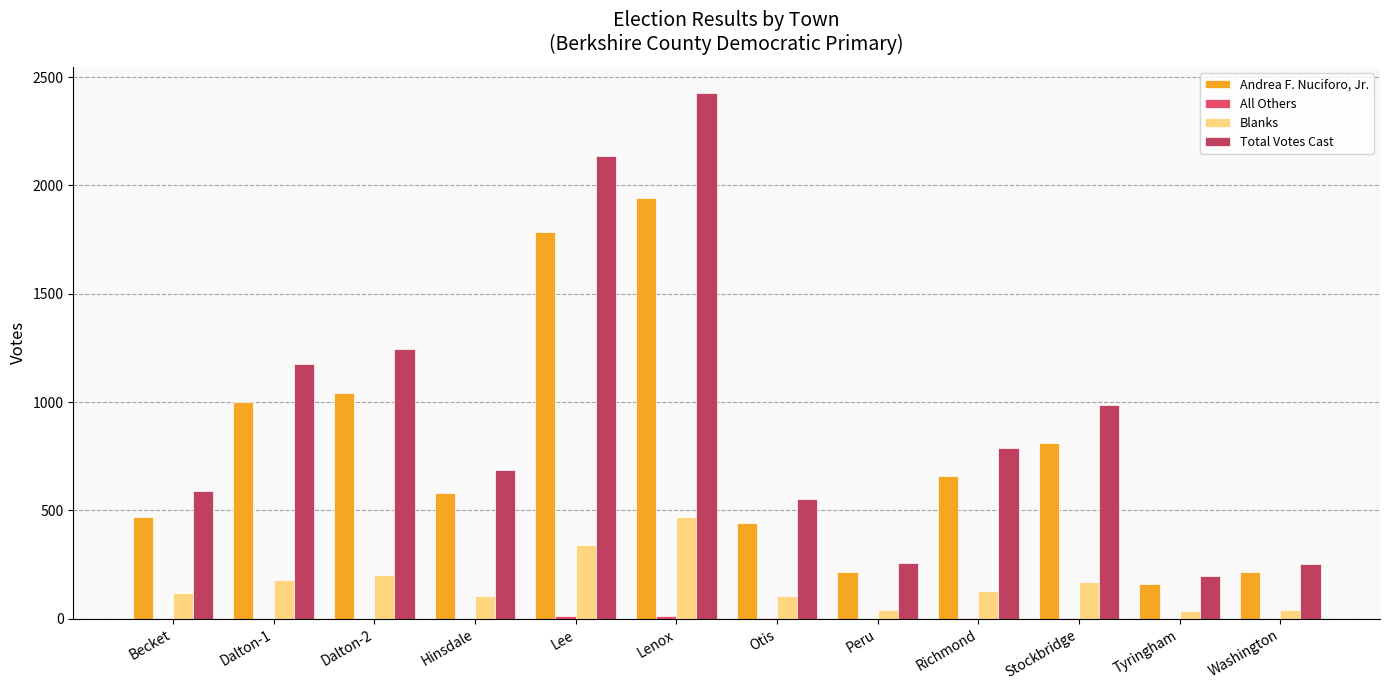

Which series changed the most between Lee and Washington?

Total Votes Cast